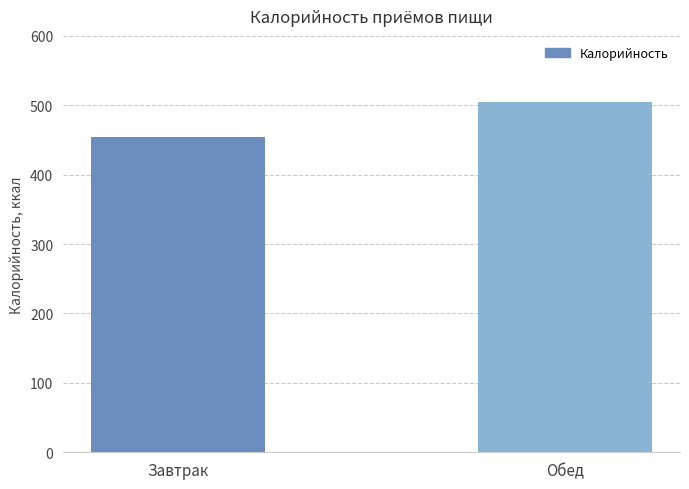

The chart shows a value of 505.0 at Обед. True or false?

True